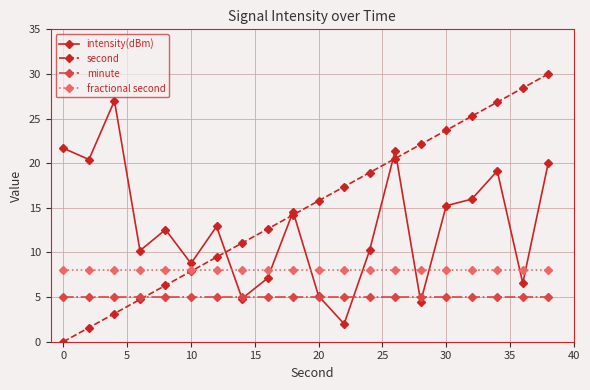

What are all the series names shown in the legend?

intensity(dBm), second, minute, fractional second